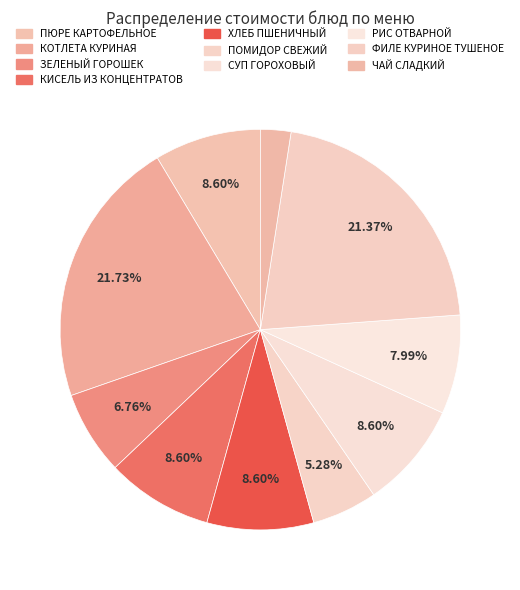

To the nearest percent, what percentage of the pie is КОТЛЕТА КУРИНАЯ?

22%